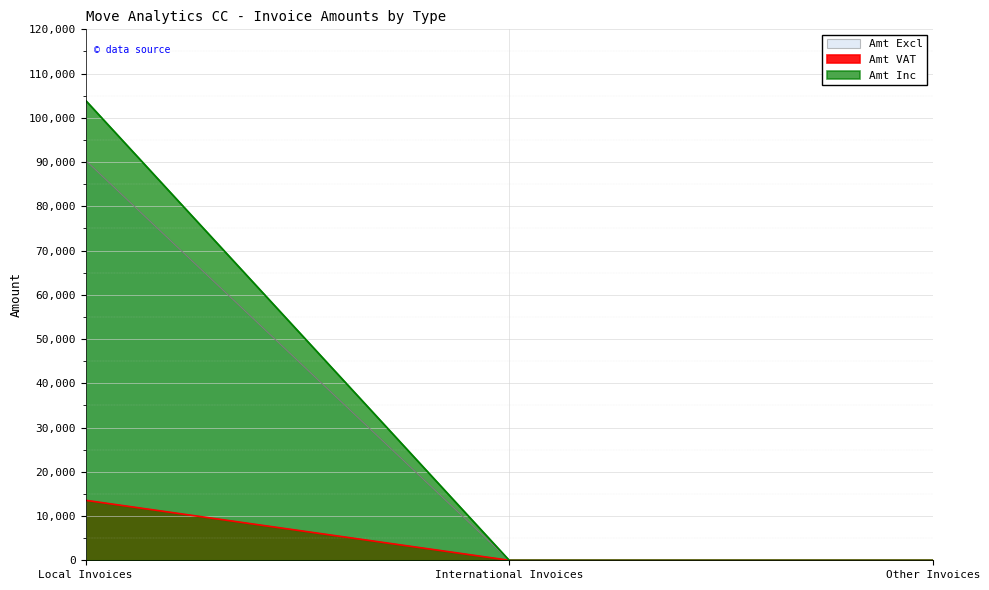

What is the value of the Amt Inc point at the 1st from the left?

103958.8